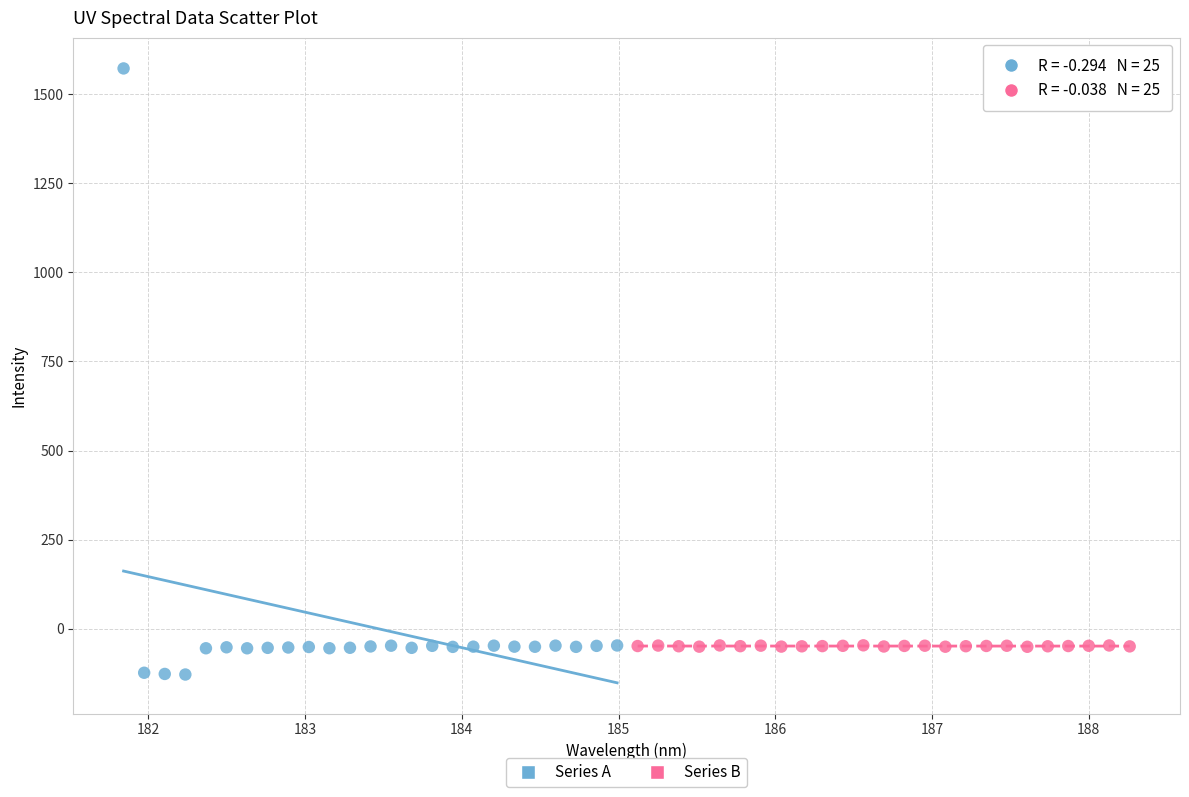

Which series reaches the minimum Y coordinate?

Series A